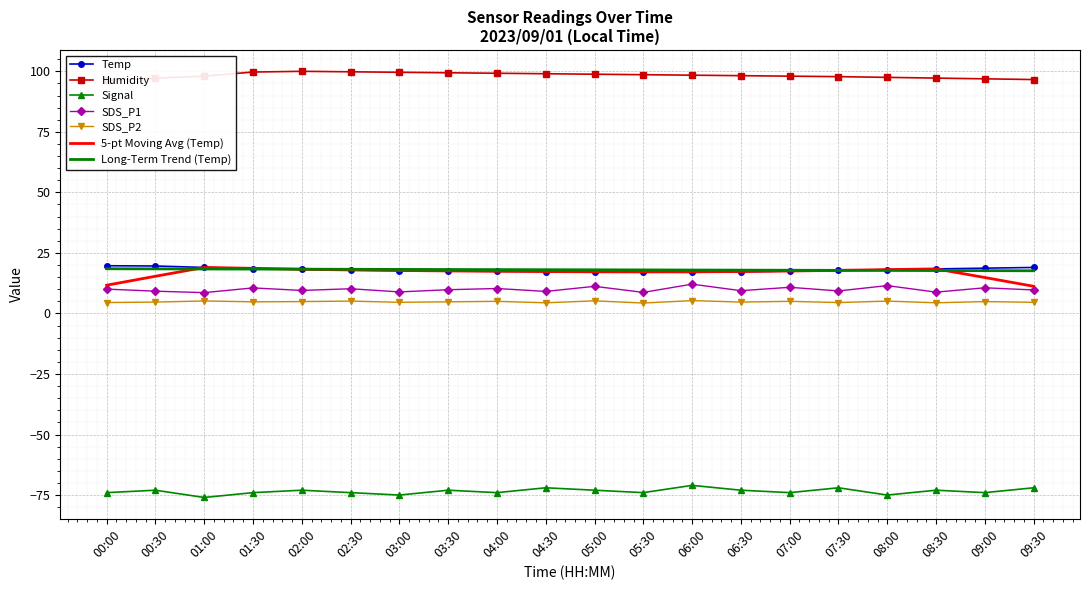

How many interior local peaks does the Signal series have?

7